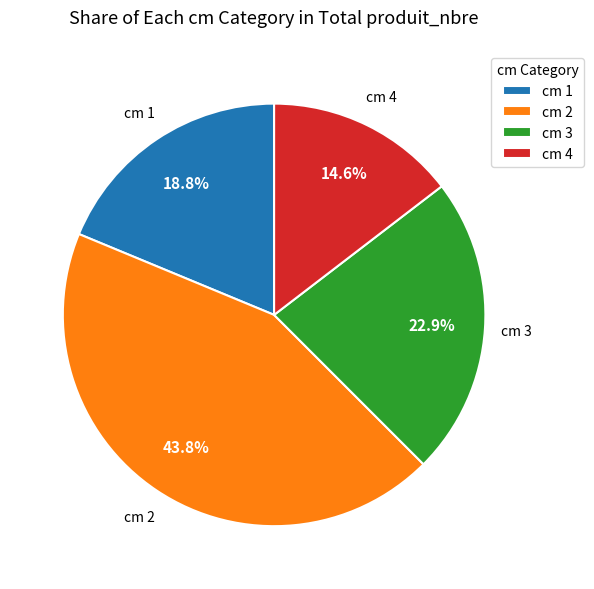

Rank the categories by value from highest to lowest.

cm 2, cm 3, cm 1, cm 4